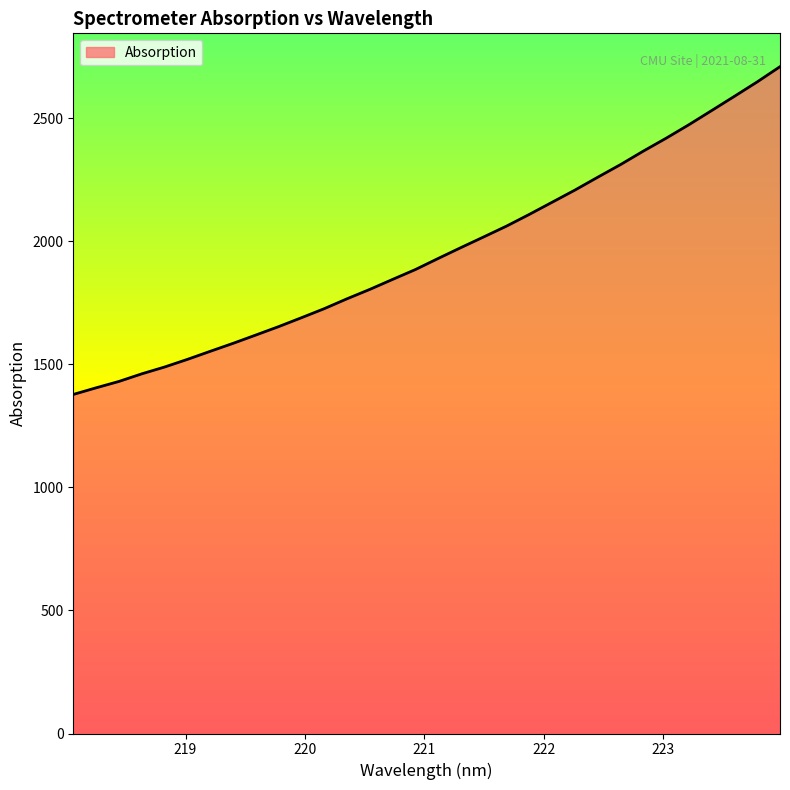

What is the minimum value shown in the chart?

1377.3